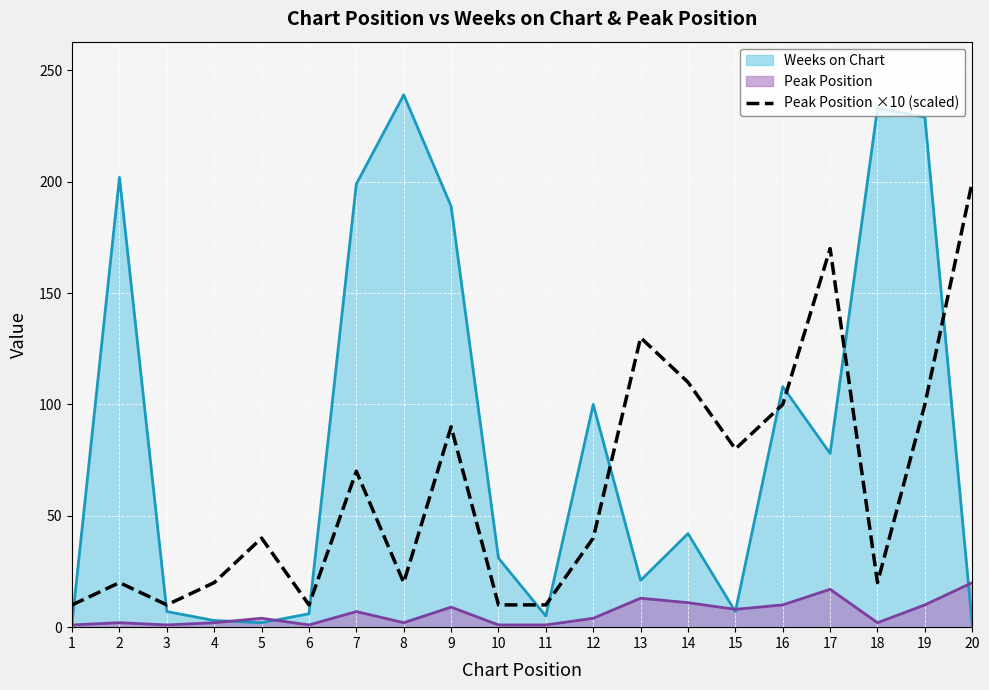

How many data points are less than 40?

9